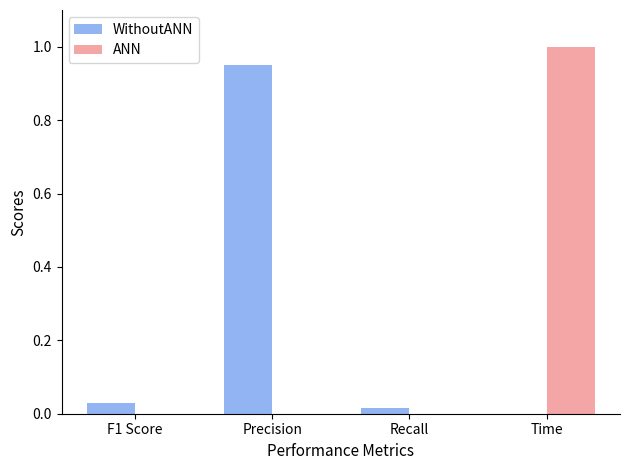

Count the number of data series in this chart.

2